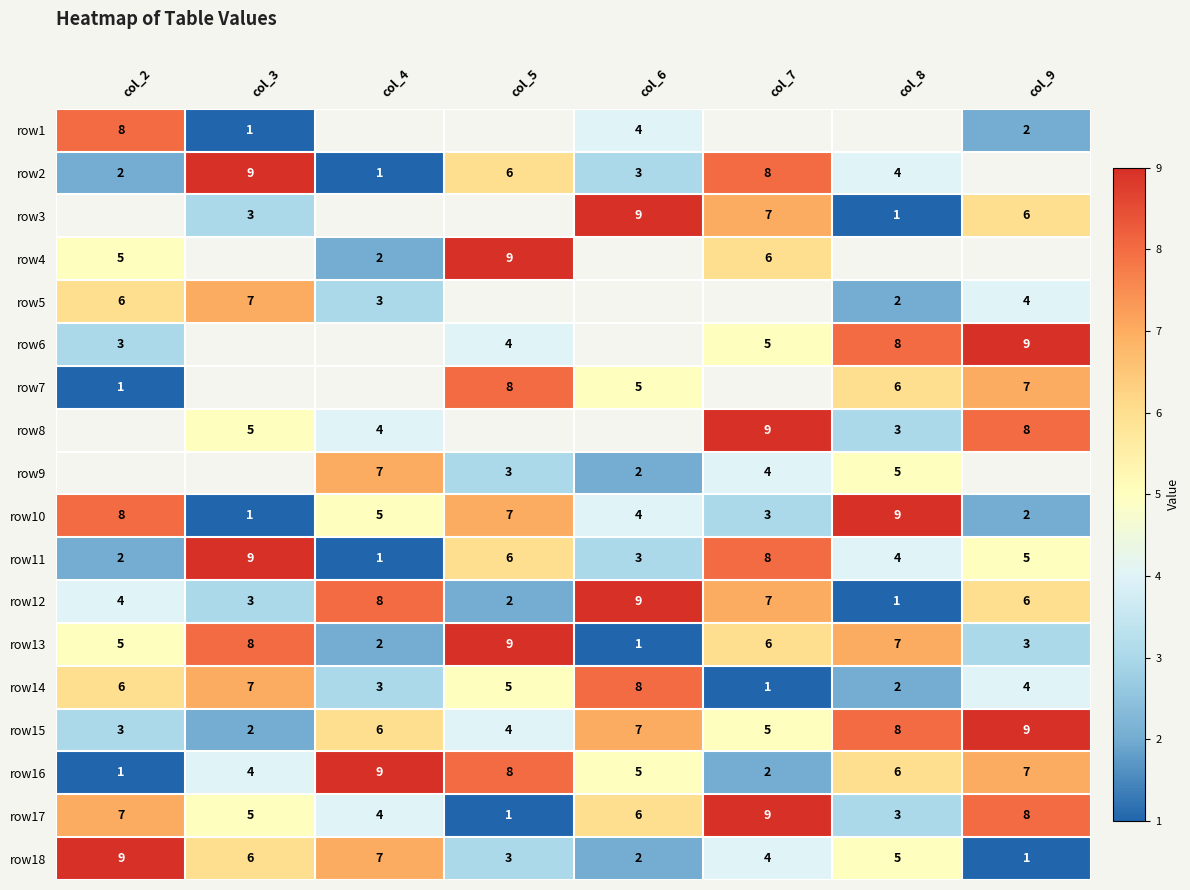

What is the sum of the row2 values at col_7 and col_4?

9